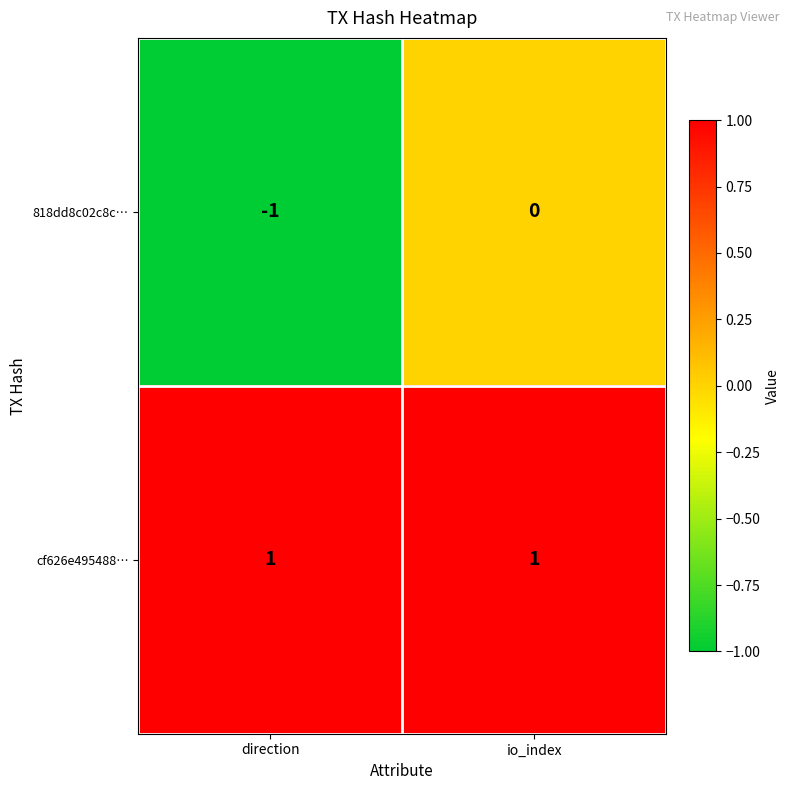

At which category is the sum across all series the highest?

io_index